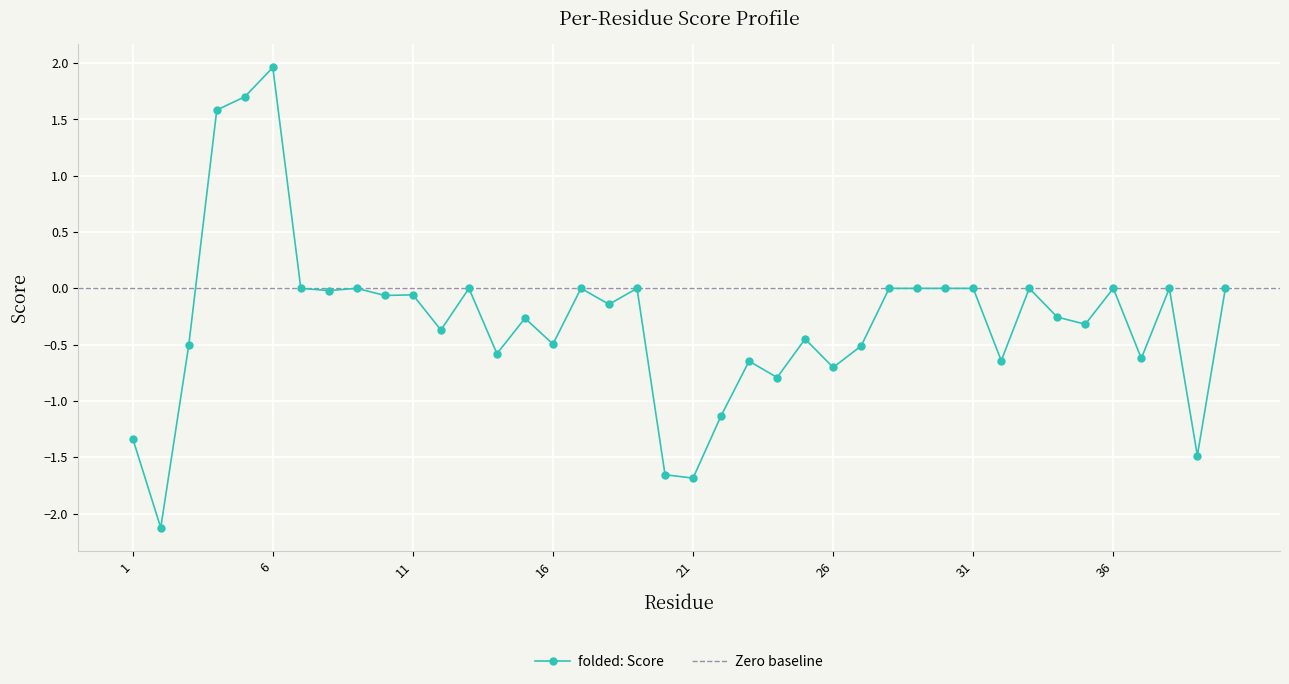

How many values are below 0?

24